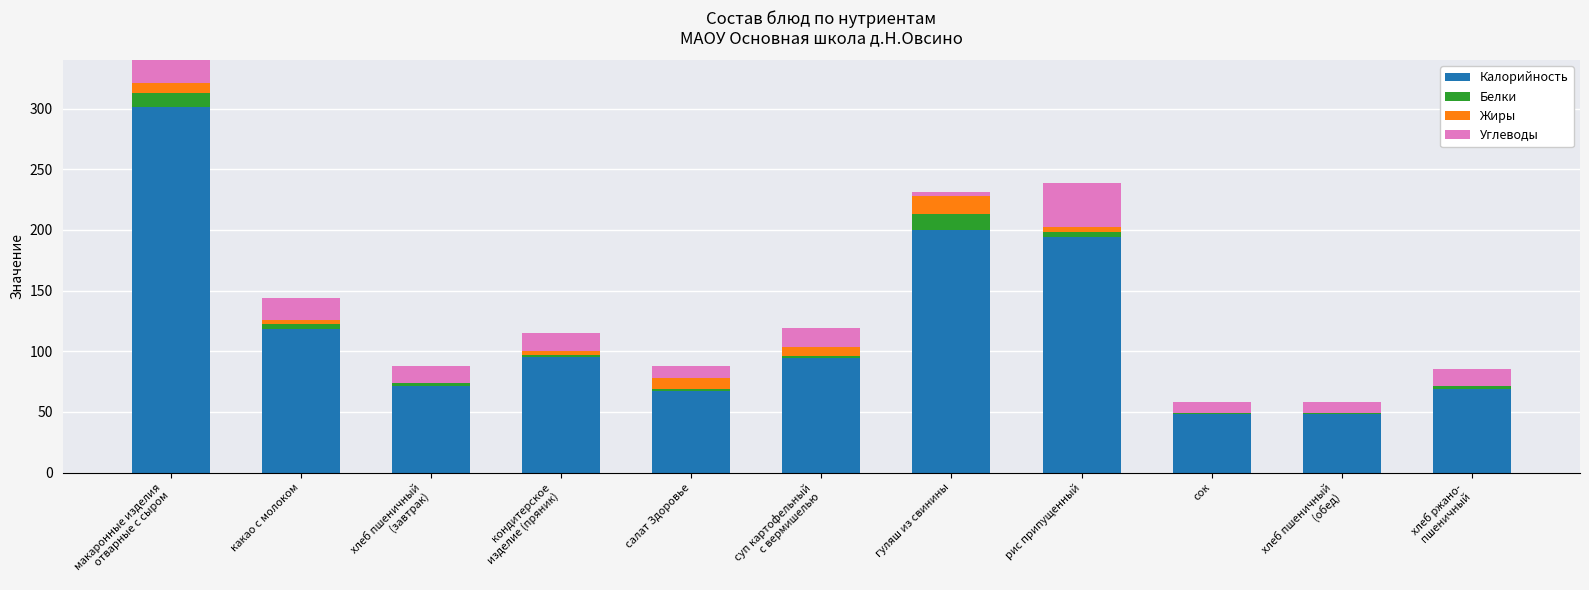

What is the difference between the second highest and minimum values in the Калорийность series?

152.0